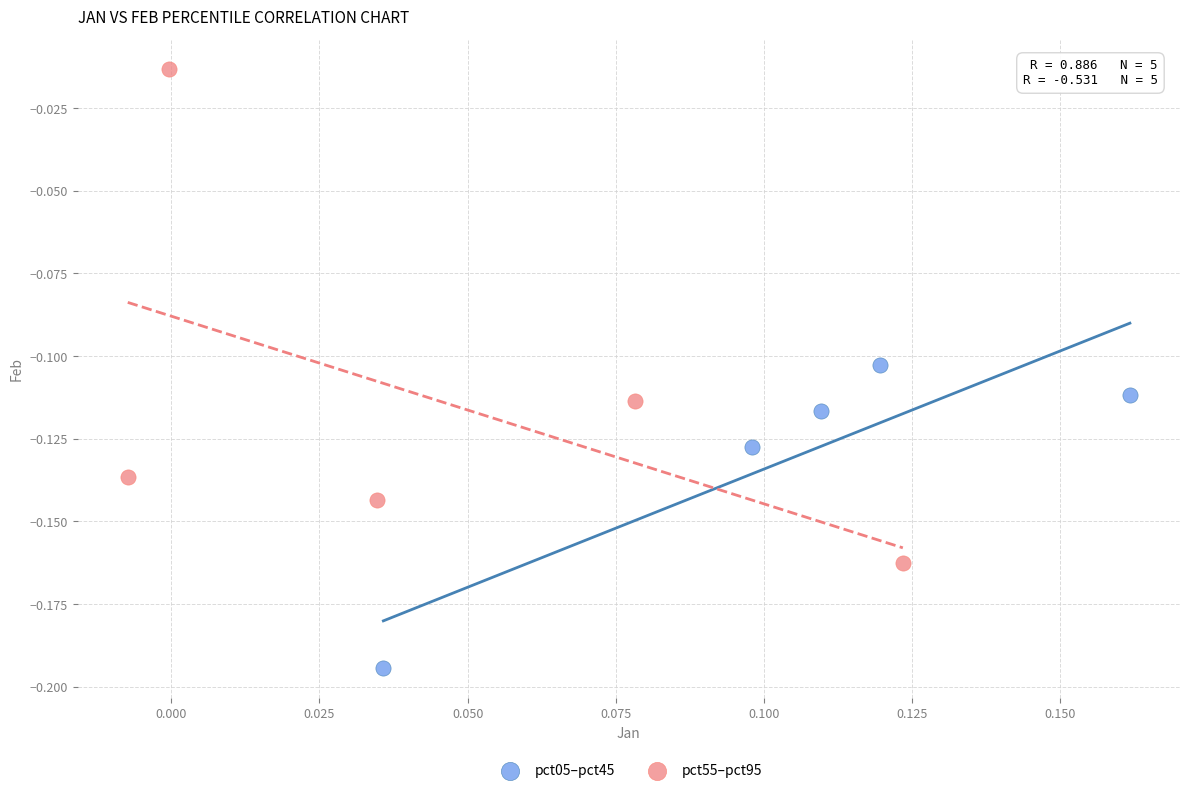

Which series reaches the maximum Y coordinate?

pct55–pct95